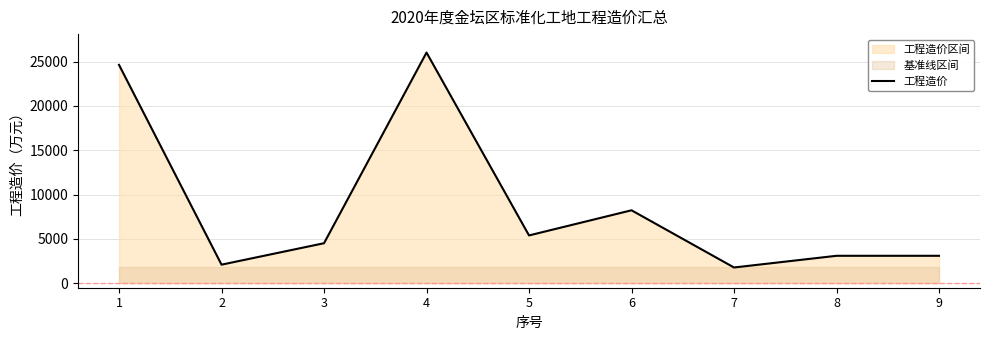

What is the difference between the values at 4 and 1?

1391.2